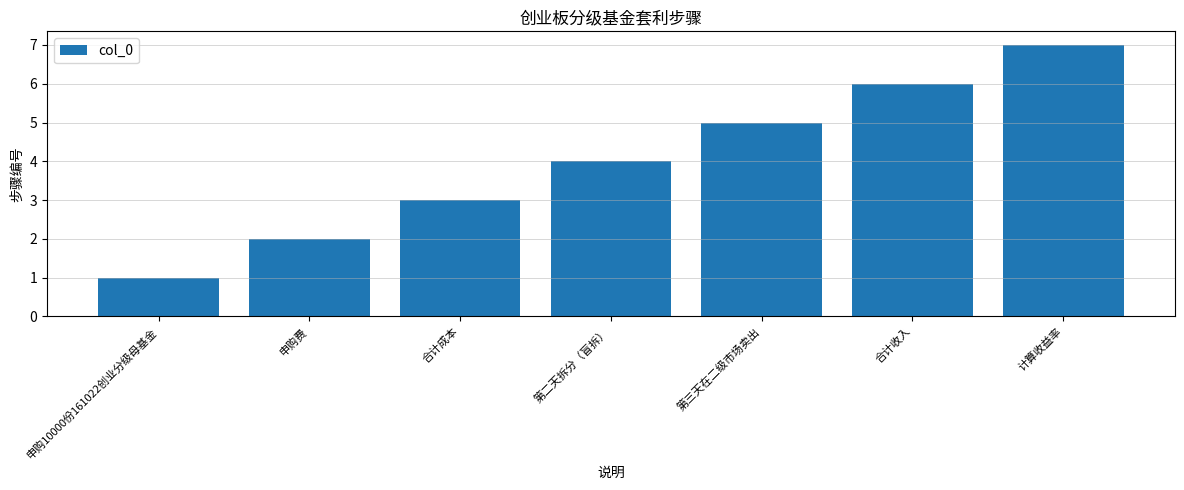

True or false: the data shows 3 at 申购费.

False